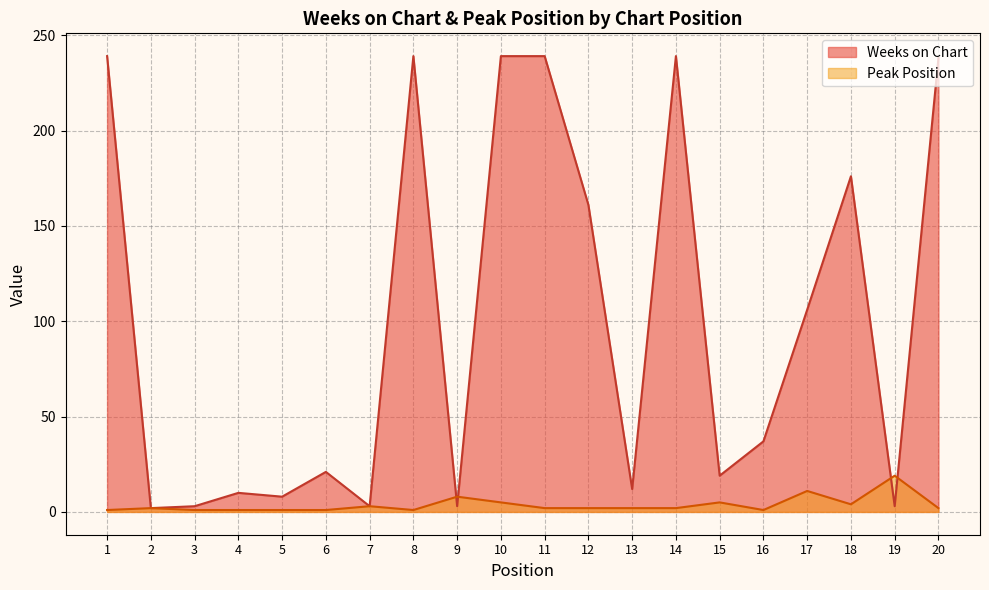

At which category is the sum across all series the highest?

10